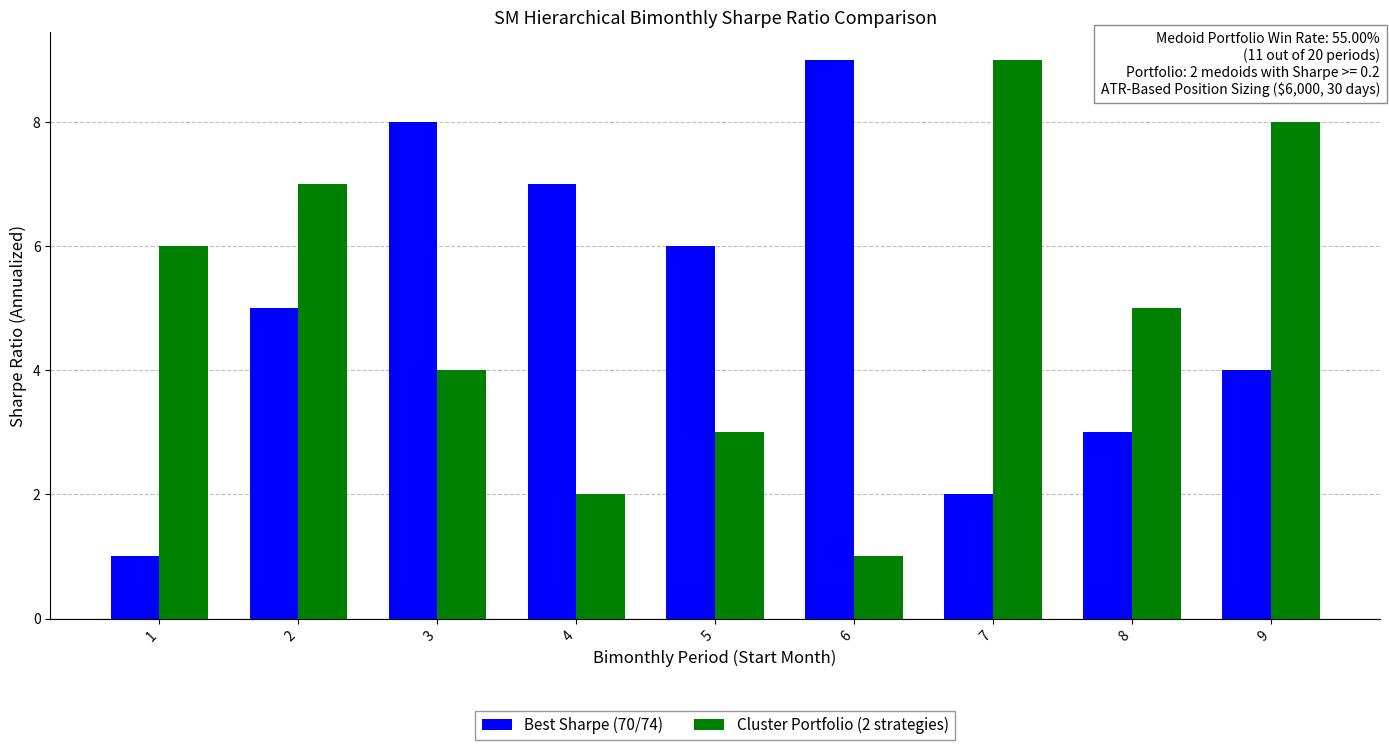

Reading left to right, extract all data points from this chart.

Best Sharpe (70/74): 1=1	2=5	3=8	4=7	5=6	6=9	7=2	8=3	9=4
Cluster Portfolio (2 strategies): 1=6	2=7	3=4	4=2	5=3	6=1	7=9	8=5	9=8